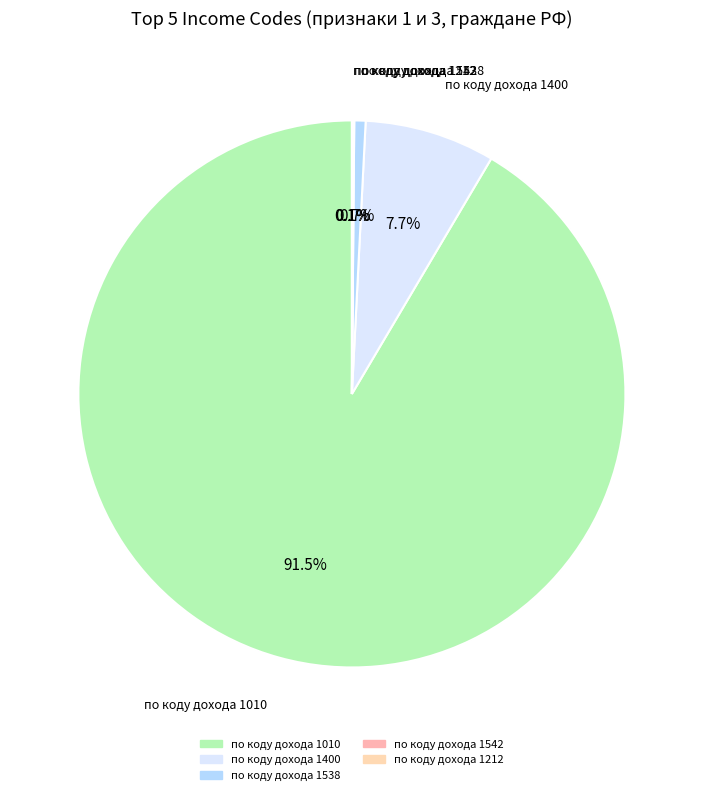

What is the majority slice?

по коду дохода 1010